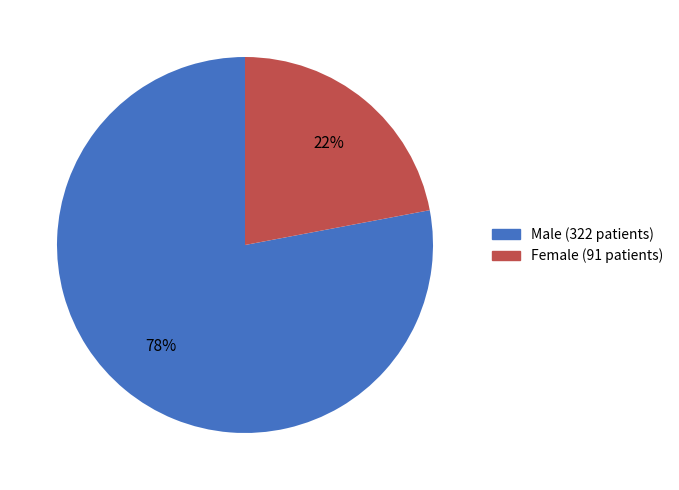

To the nearest percent, what portion does Male represent?

78%